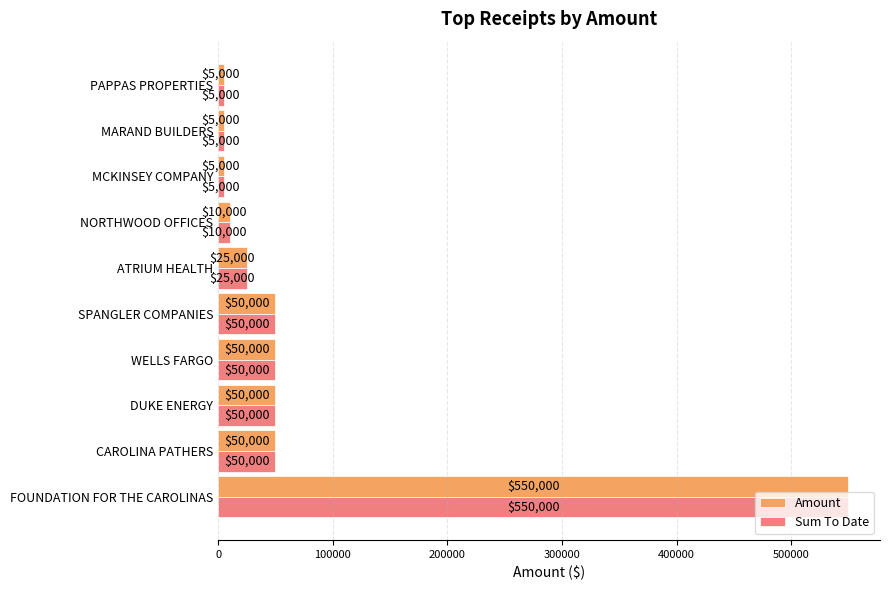

What is the approximate value of Amount at FOUNDATION FOR THE CAROLINAS, to the nearest 10?

550000